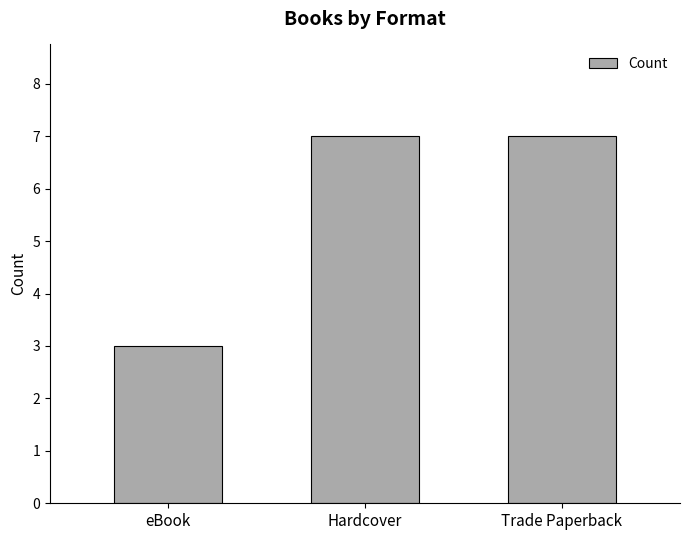

What is the greatest value displayed?

7